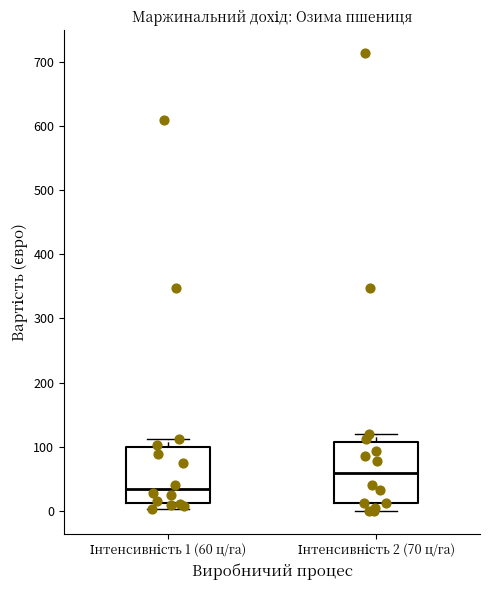

Which box has the highest median line?

Інтенсивність 2 (70 ц/га)